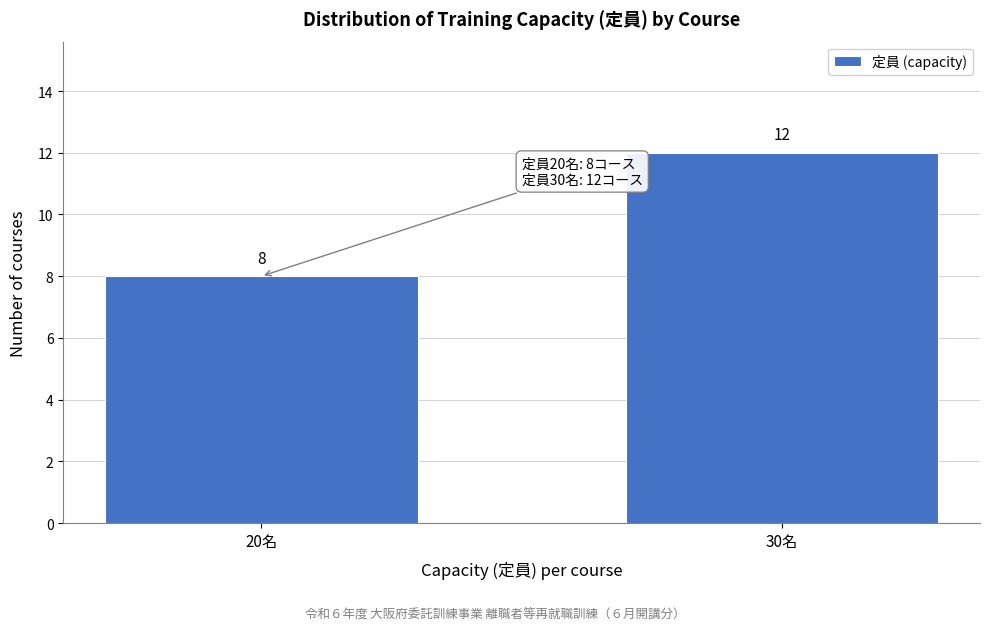

Reading left to right, extract all data points from this chart.

8	12